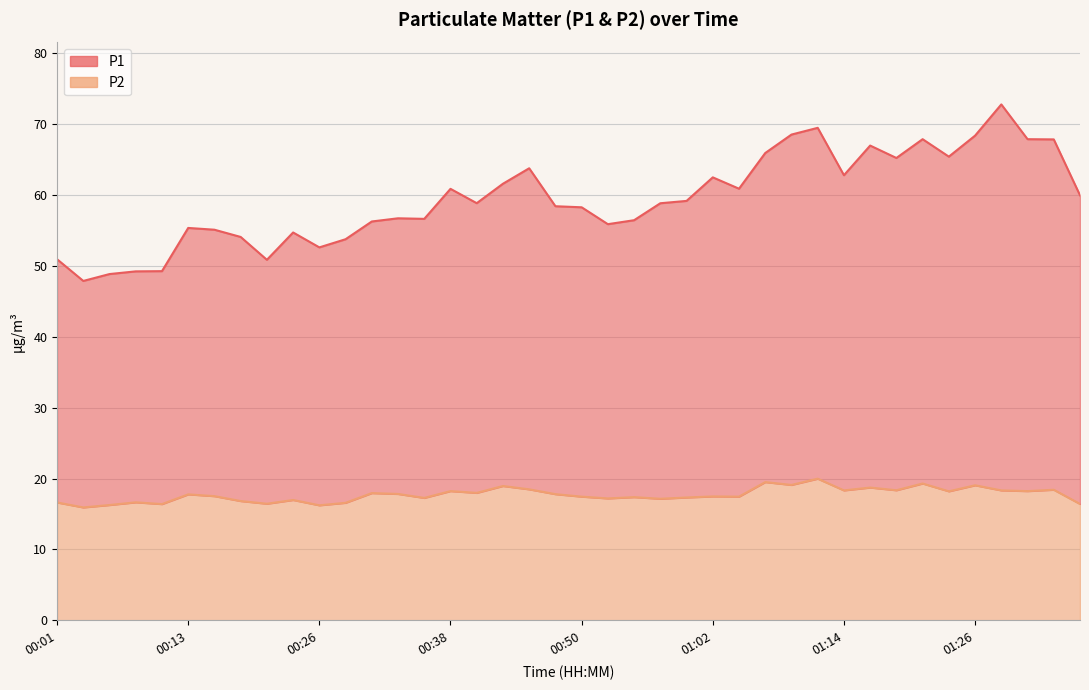

Reading left to right, list all the values displayed in this chart.

P1: 00:01=50.9	00:04=47.9	00:06=48.8	00:08=49.2	00:11=49.2	00:13=55.3	00:16=55.1	00:18=54.0	00:21=50.8	00:23=54.7	00:26=52.6	00:28=53.7	00:31=56.2	00:33=56.7	00:35=56.6	00:38=60.8	00:40=58.8	00:43=61.5	00:45=63.7	00:47=58.4	00:50=58.2	00:52=55.8	00:55=56.4	00:57=58.8	01:00=59.1	01:02=62.5	01:04=60.8	01:07=65.9	01:09=68.5	01:12=69.4	01:14=62.8	01:17=66.9	01:19=65.2	01:21=67.8	01:24=65.4	01:26=68.3	01:29=72.7	01:31=67.8	01:34=67.8	01:36=59.9
P2: 00:01=16.6	00:04=15.9	00:06=16.3	00:08=16.6	00:11=16.4	00:13=17.8	00:16=17.5	00:18=16.8	00:21=16.4	00:23=17.0	00:26=16.2	00:28=16.6	00:31=17.9	00:33=17.8	00:35=17.3	00:38=18.2	00:40=18.0	00:43=18.9	00:45=18.5	00:47=17.8	00:50=17.4	00:52=17.2	00:55=17.4	00:57=17.1	01:00=17.3	01:02=17.5	01:04=17.4	01:07=19.5	01:09=19.1	01:12=20.0	01:14=18.3	01:17=18.7	01:19=18.4	01:21=19.3	01:24=18.2	01:26=19.1	01:29=18.3	01:31=18.2	01:34=18.4	01:36=16.4